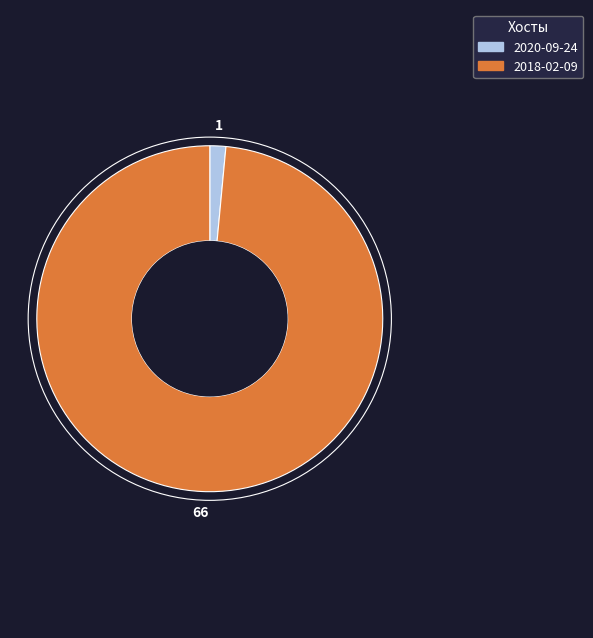

Rank the categories by value from lowest to highest.

2020-09-24, 2018-02-09